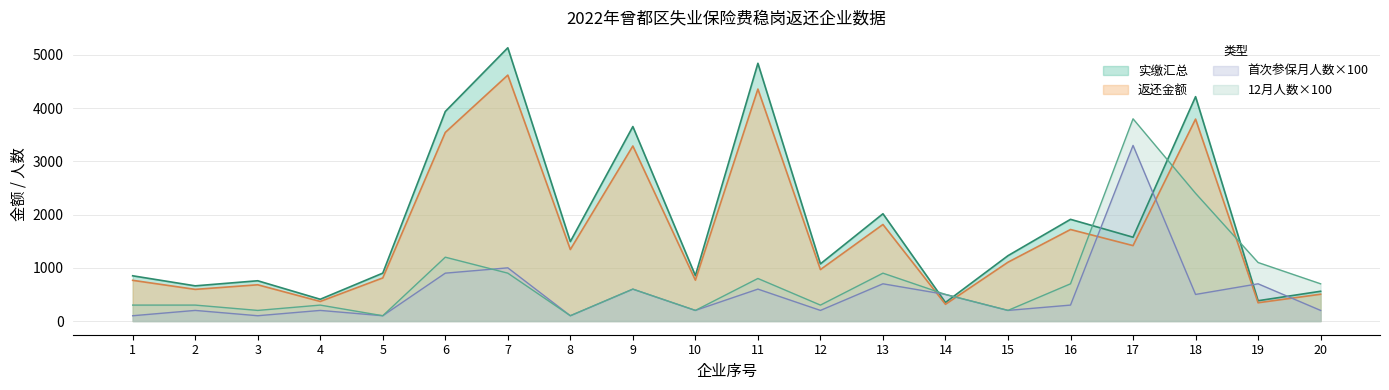

At how many categories does at least one series exceed 4440?

2